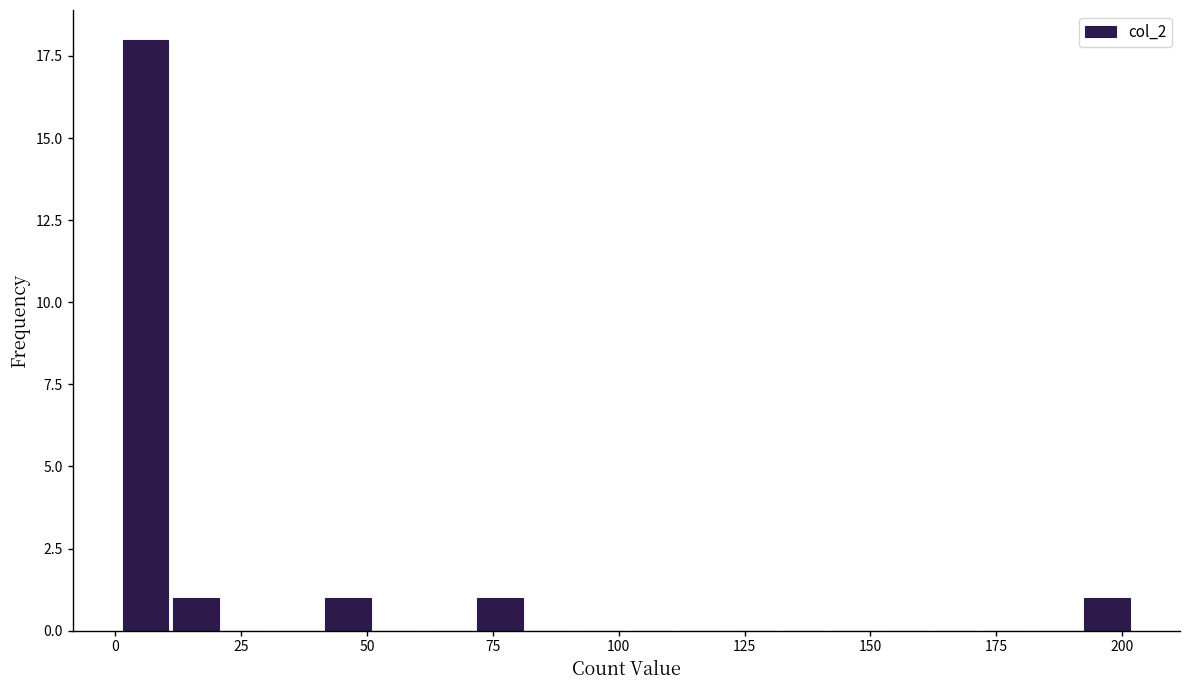

Read against the x-axis, roughly where is the centre of the tallest bar?

5